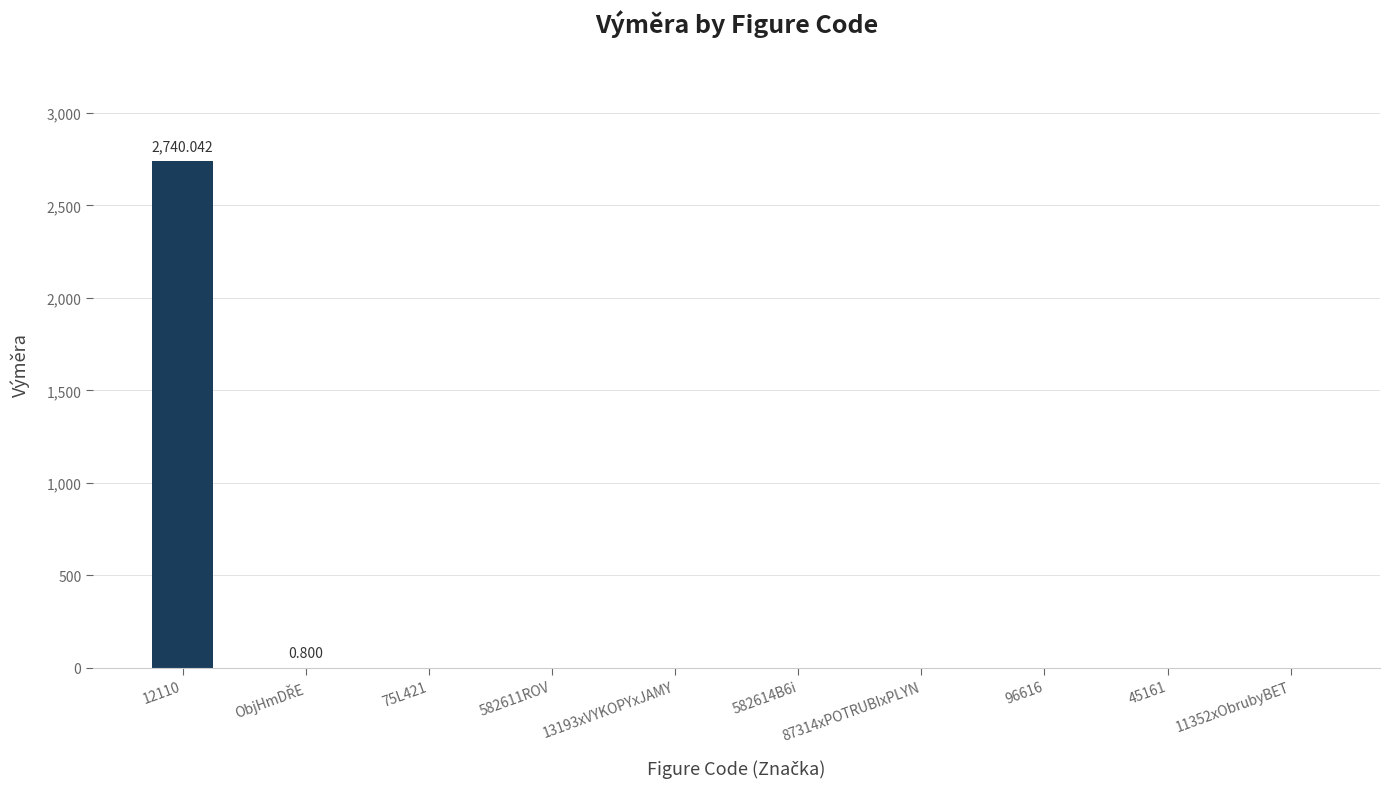

What position from the right is 582614B6i?

5